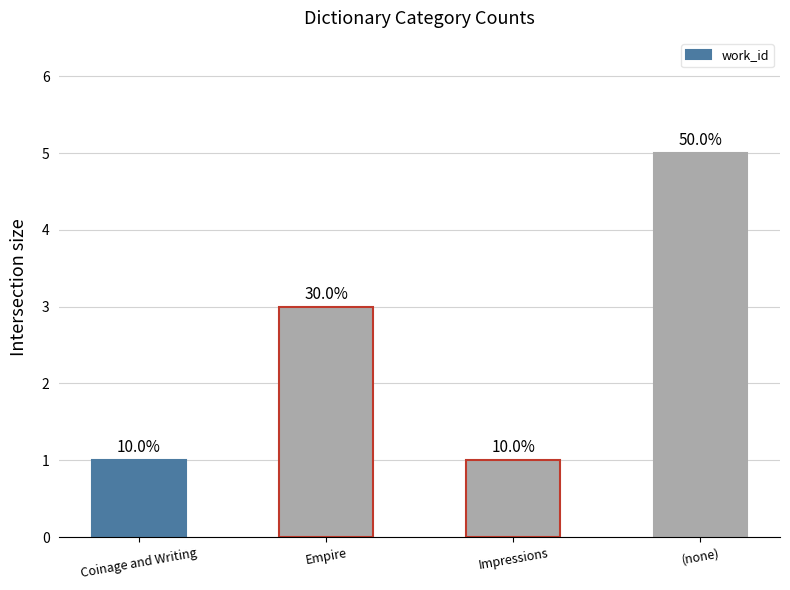

What is the sum of the values at Empire and (none)?

8